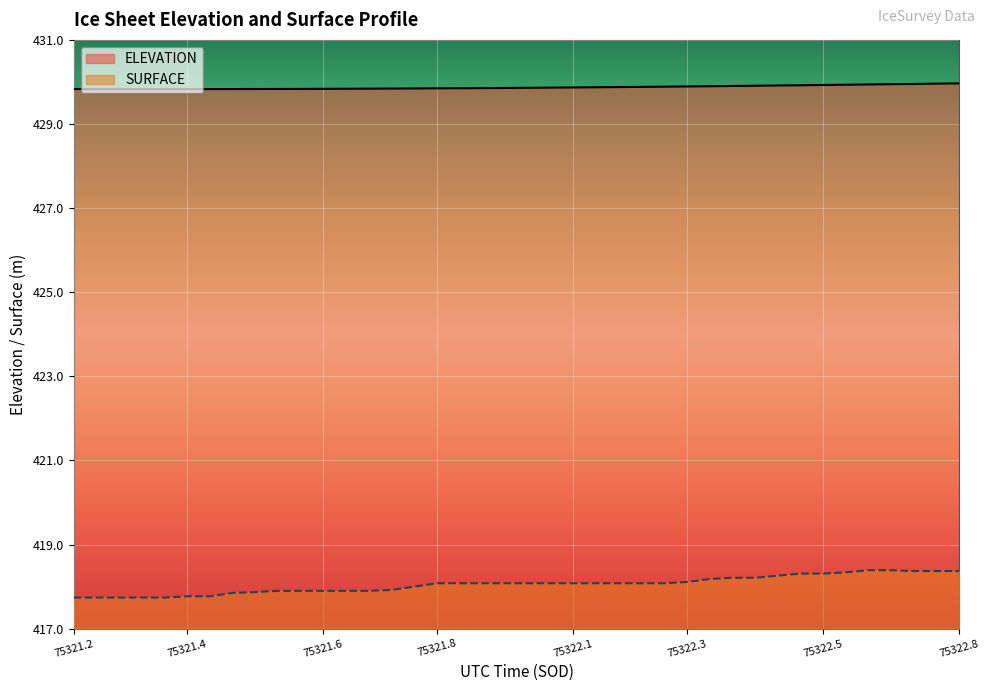

What is the spread (max minus min) of values at 75321.2?

12.1